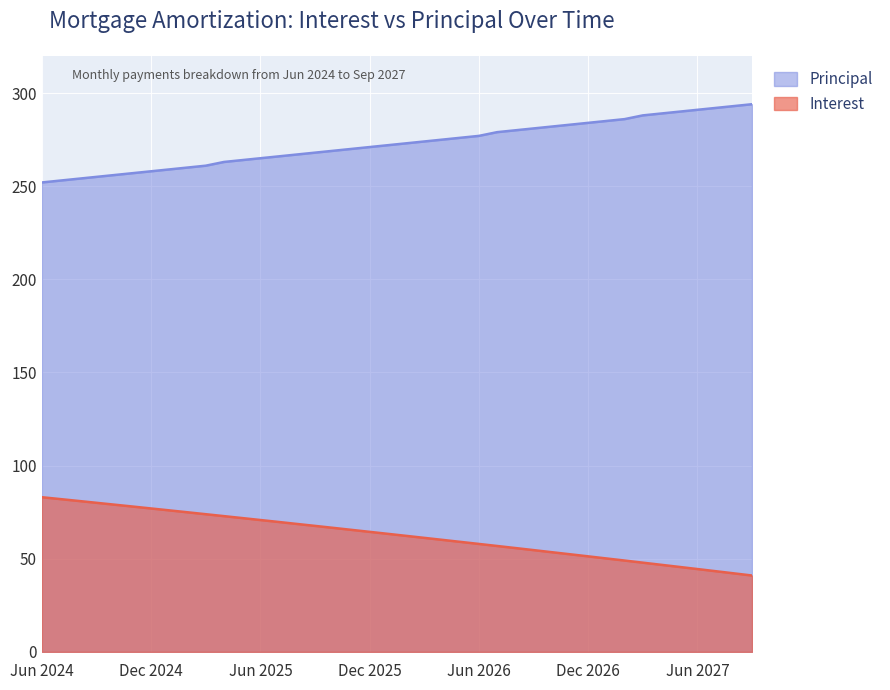

List the series in order of their peak value, lowest first.

Interest, Principal